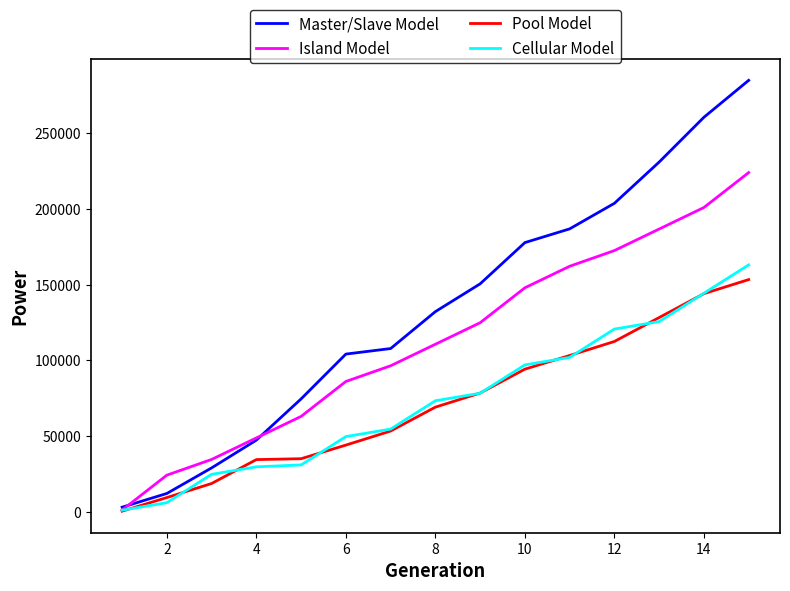

Which series has the largest total across all categories?

Master/Slave Model